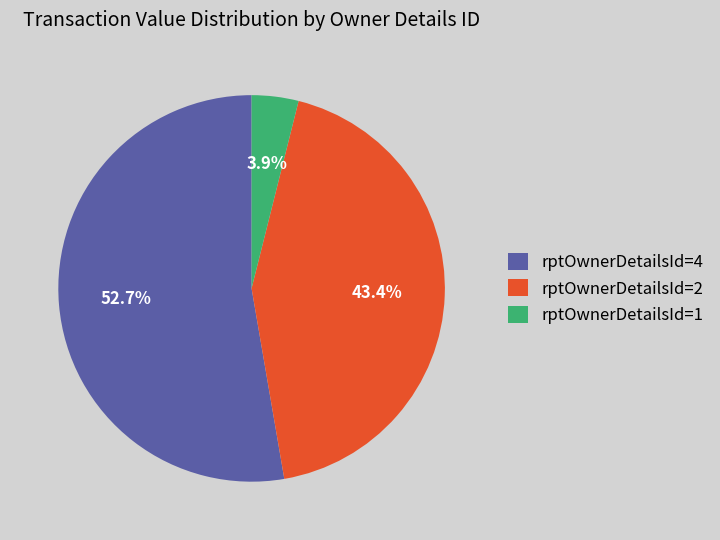

Between rptOwnerDetailsId=2 and rptOwnerDetailsId=4, which is larger?

rptOwnerDetailsId=4